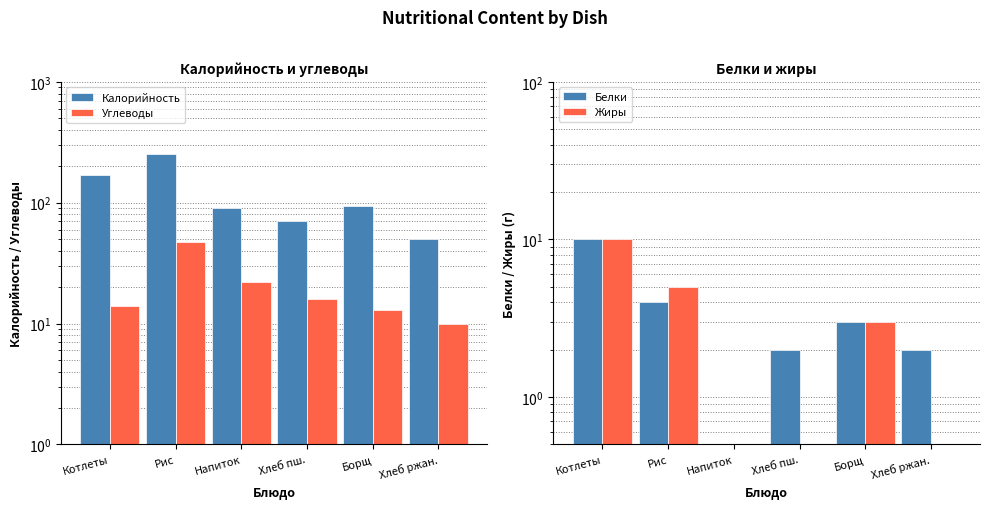

Which series has the largest range (max minus min)?

Калорийность